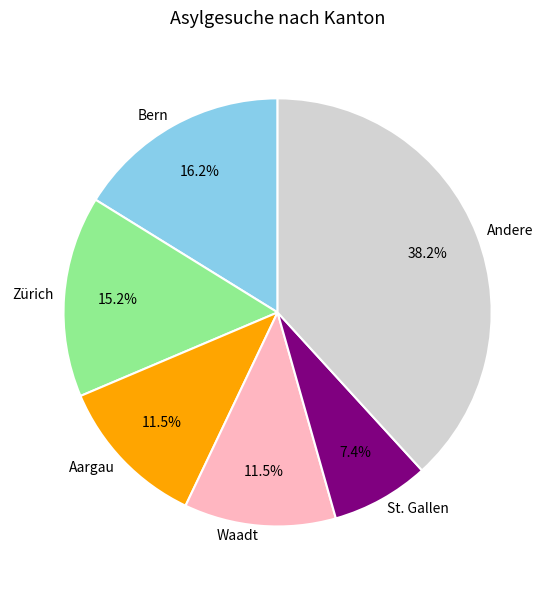

Does Andere represent more than half of the total?

No